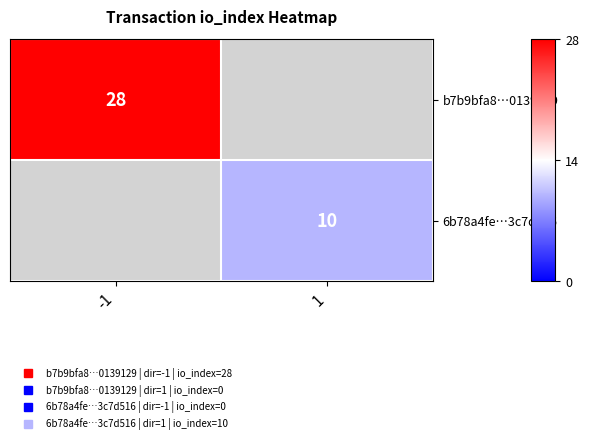

At -1, list the series in order from largest to smallest.

b7b9bfa8…0139129, 6b78a4fe…3c7d516